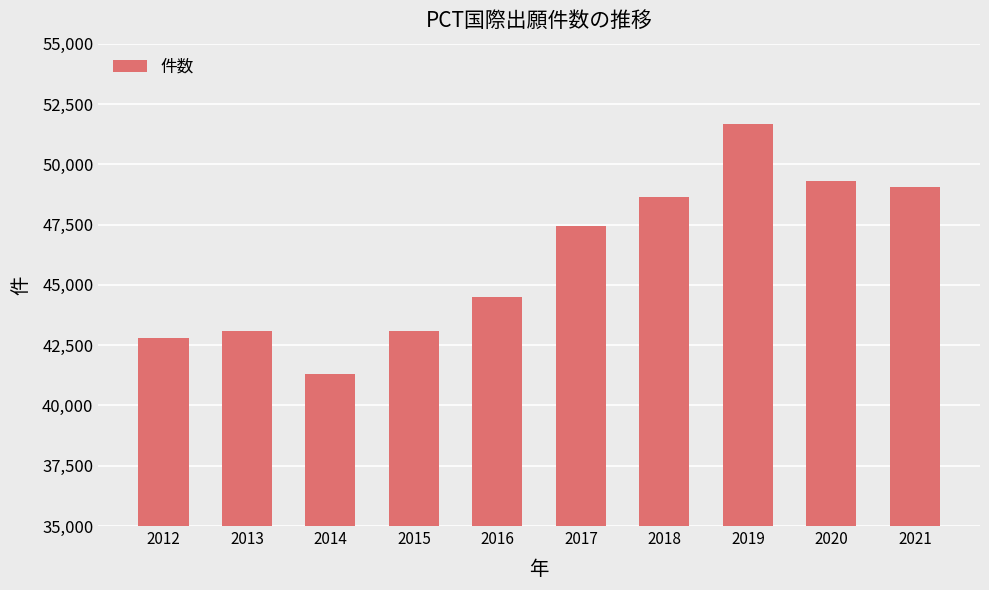

The value at 2020 is 86369. True or false?

False